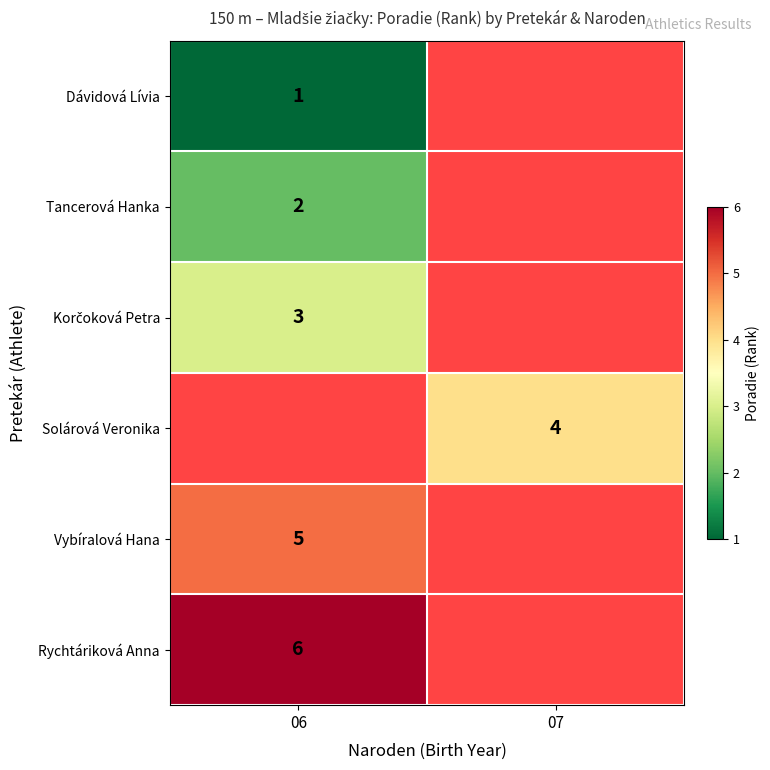

True or false: Vybíralová Hana has a value of 2 at 06.

False